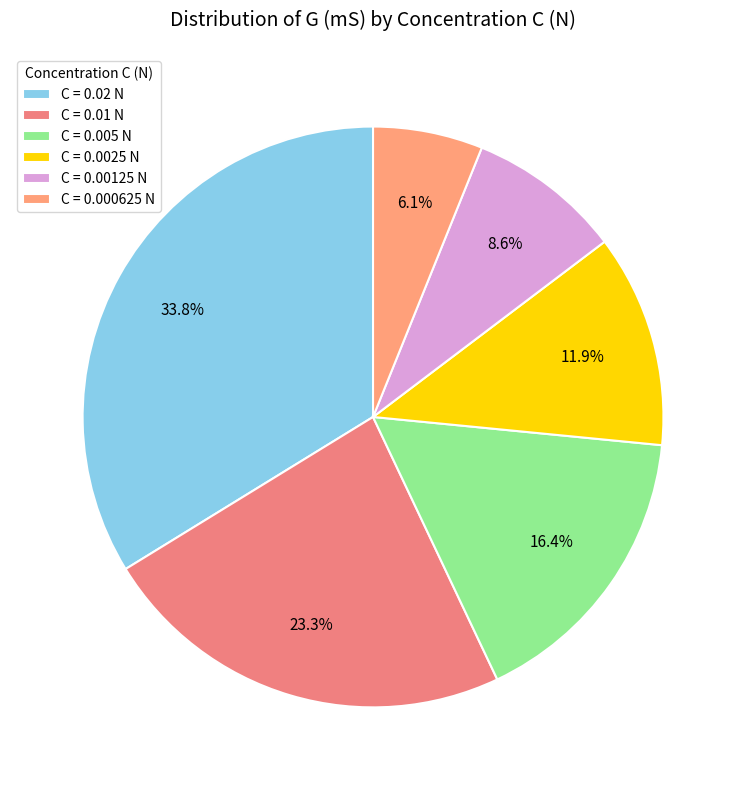

To the nearest percent, what is the difference between the largest and smallest slice percentages?

28%